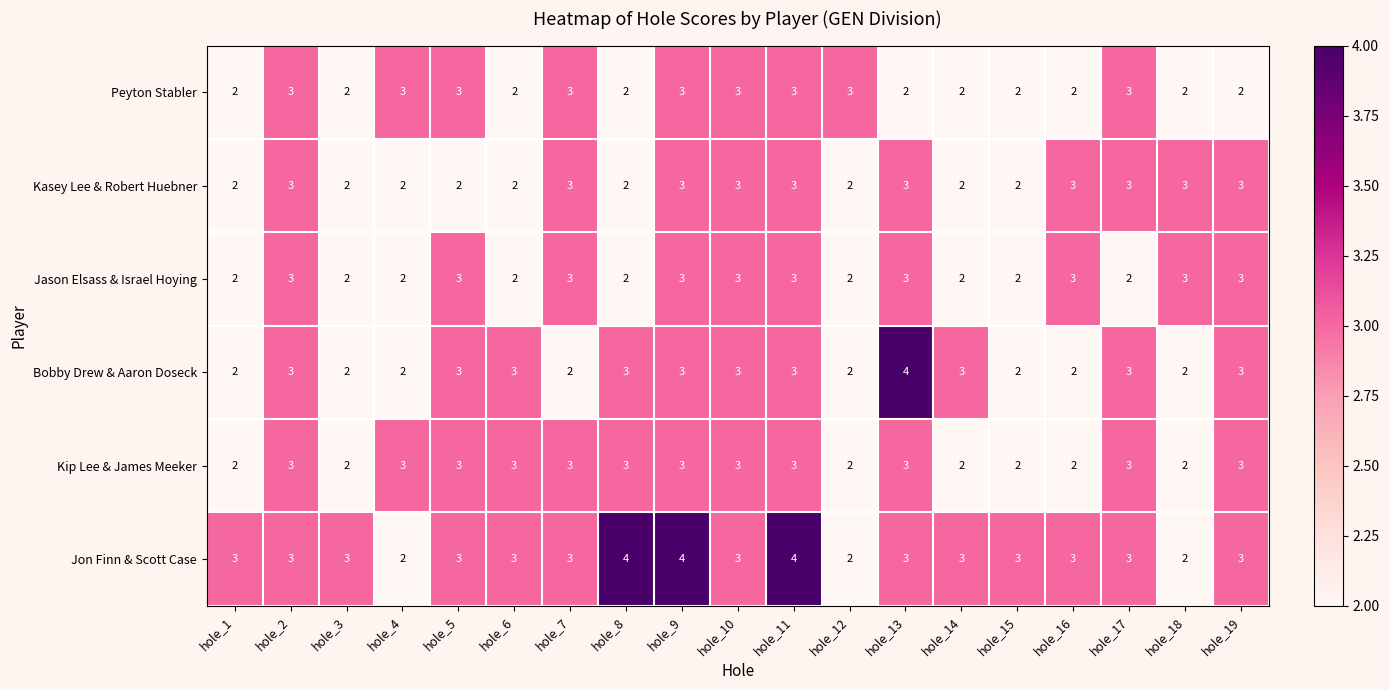

Read the Kip Lee & James Meeker value at hole_10.

3